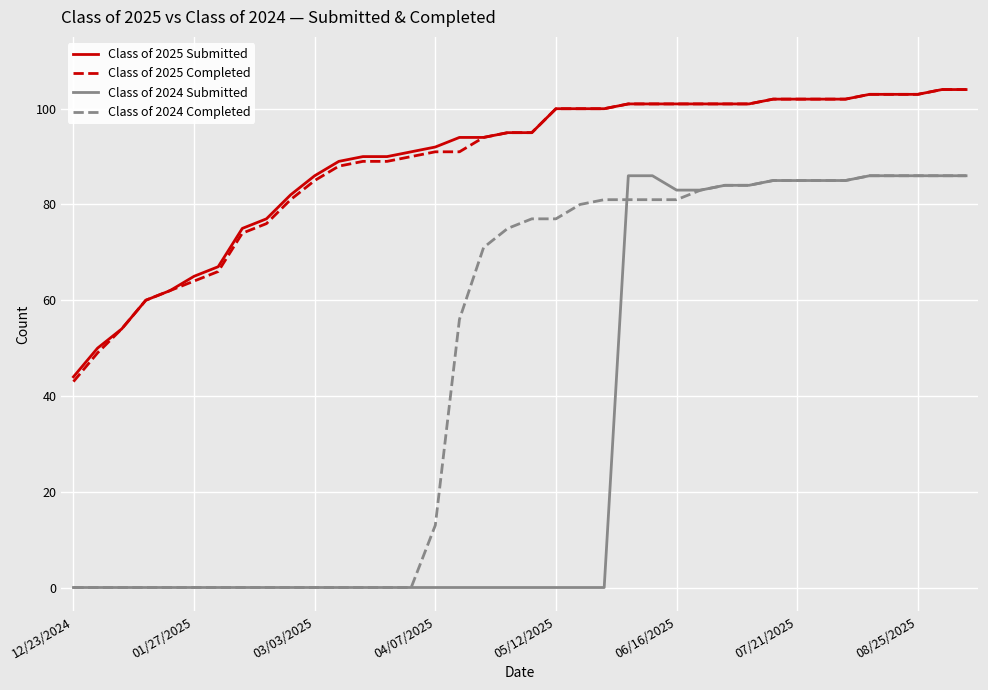

True or false: Class of 2024 Submitted and Class of 2025 Completed intersect in this chart.

False